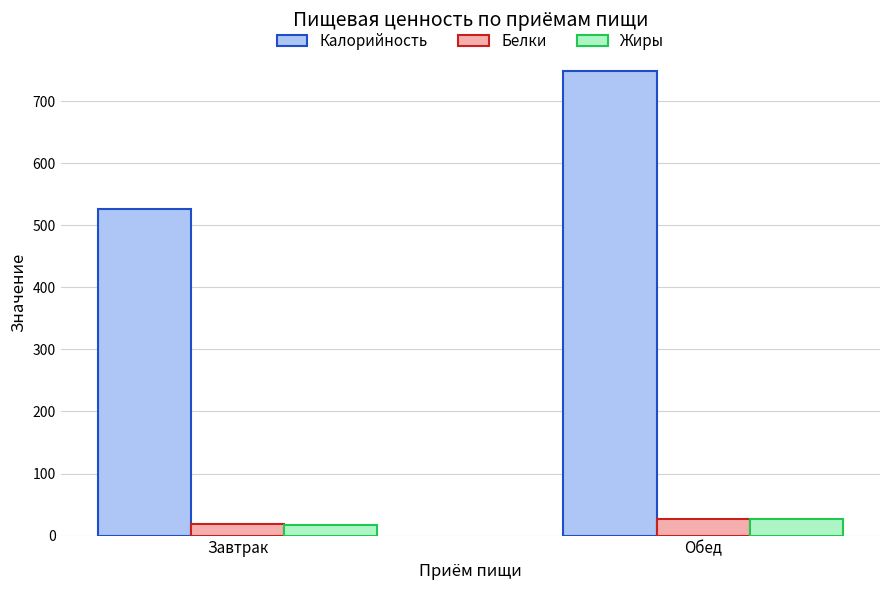

How many data points in Жиры are less than 26?

1